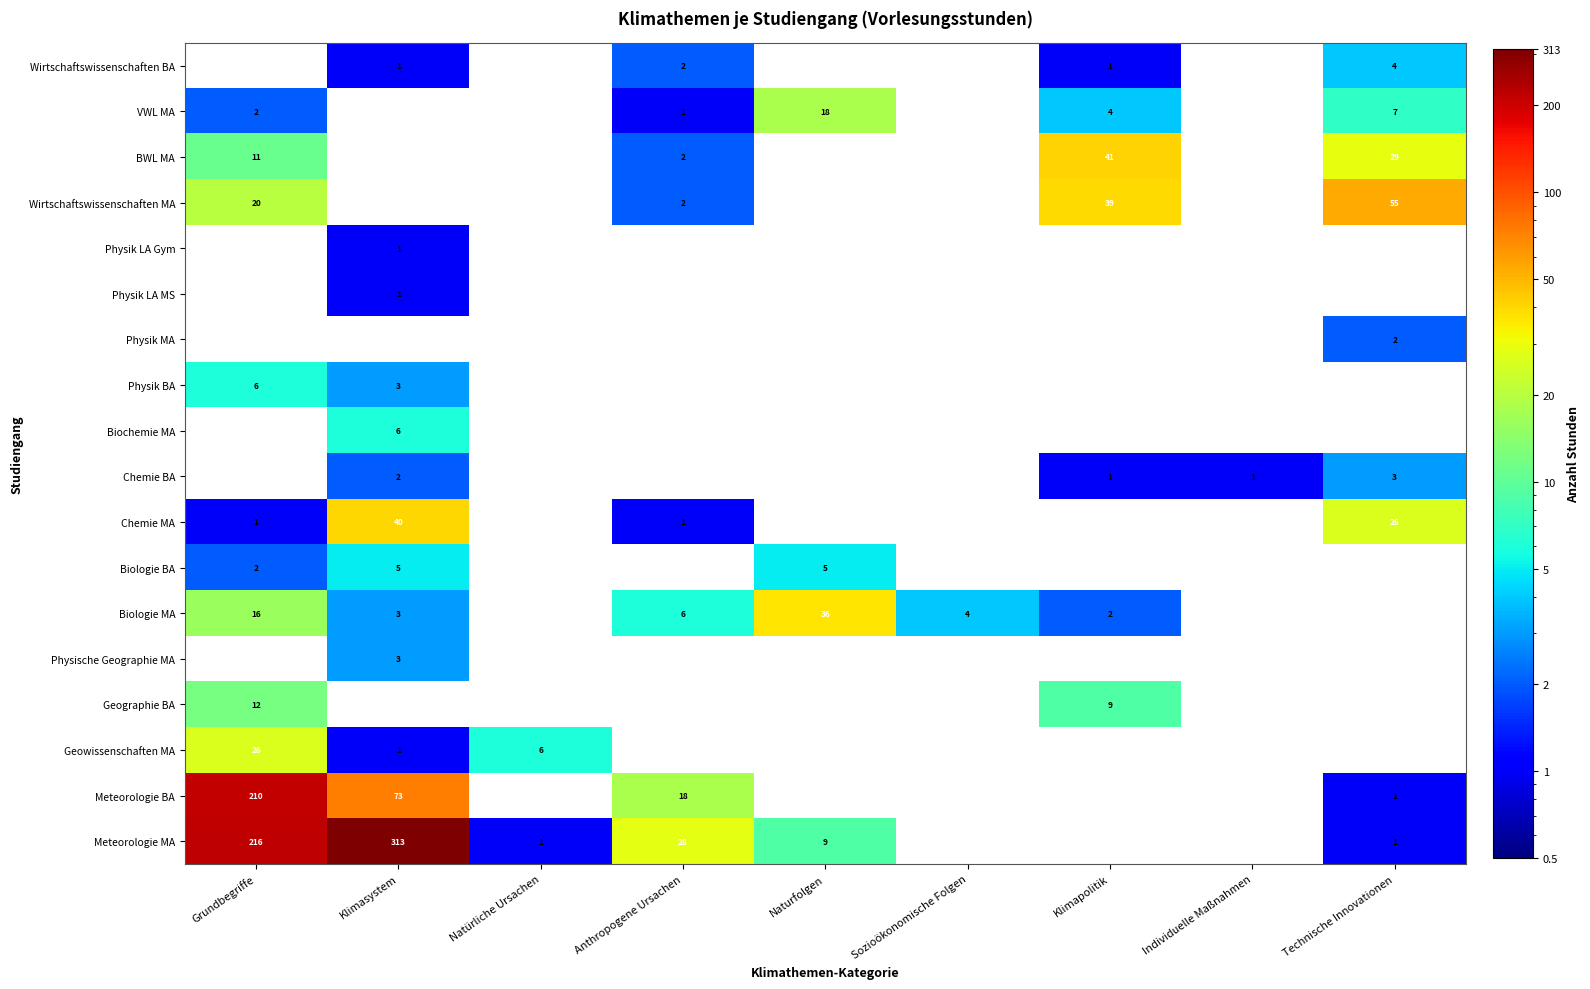

Is it true that Physik BA equals 6 at Grundbegriffe?

True